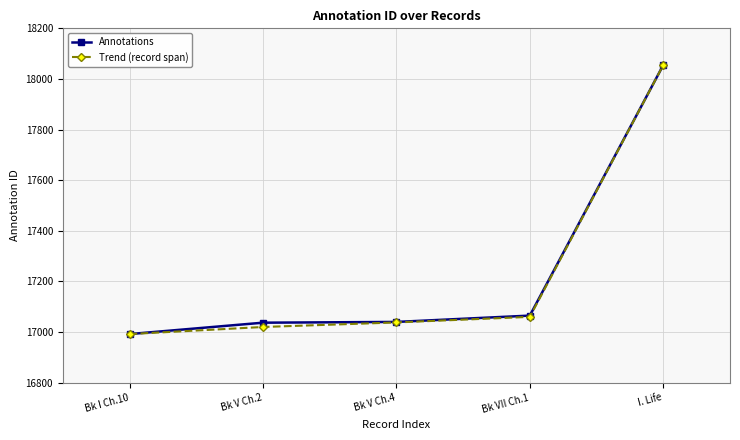

What is the total value across all series at Bk V Ch.2?

34057